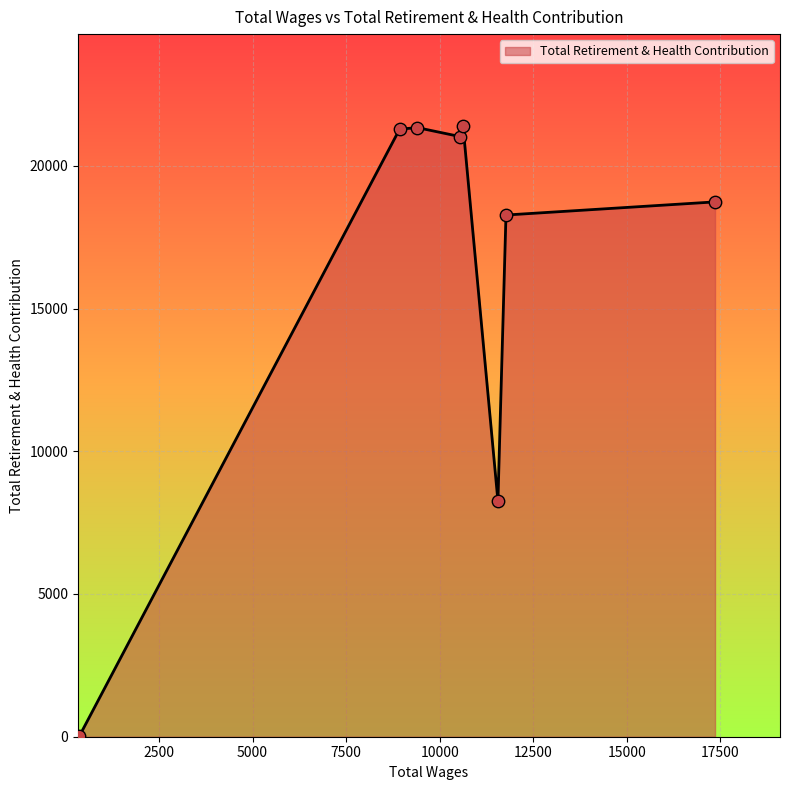

What is the sum of all values?

130336